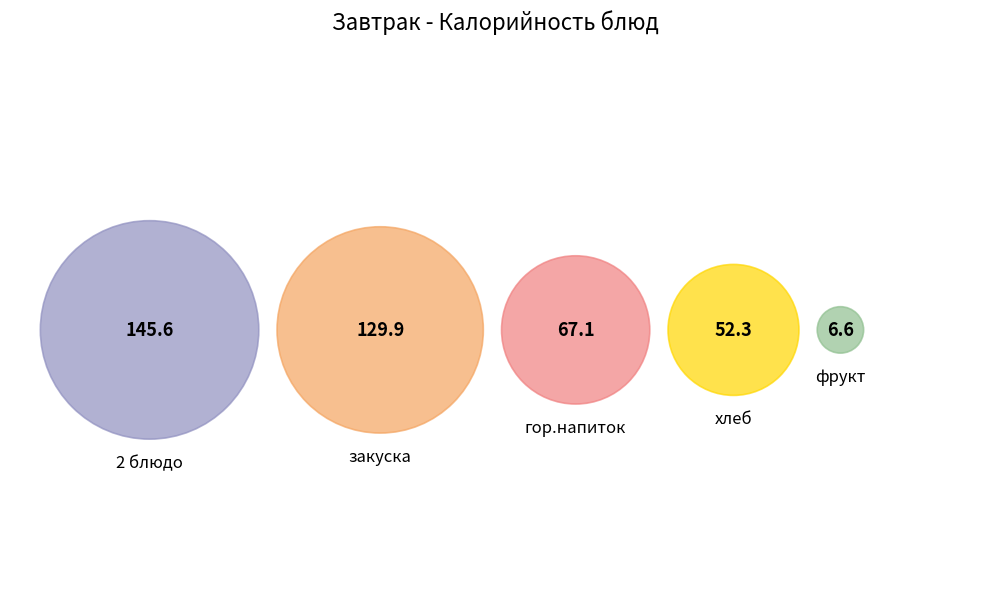

True or false: 2 блюдо accounts for 36% of the total.

True